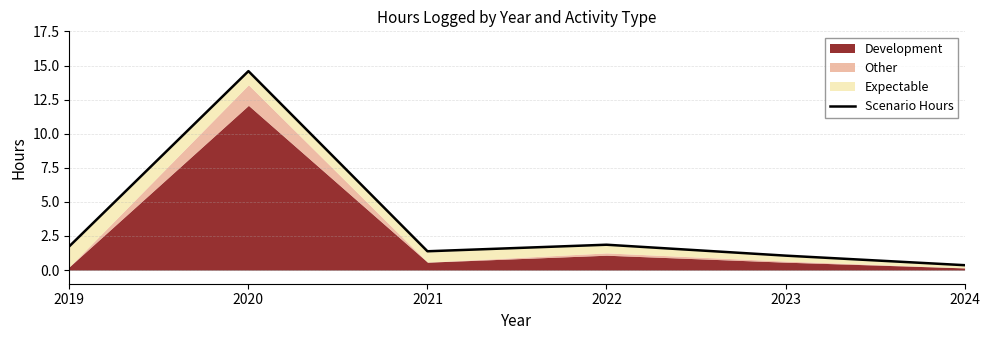

What is the greatest value displayed?

14.6